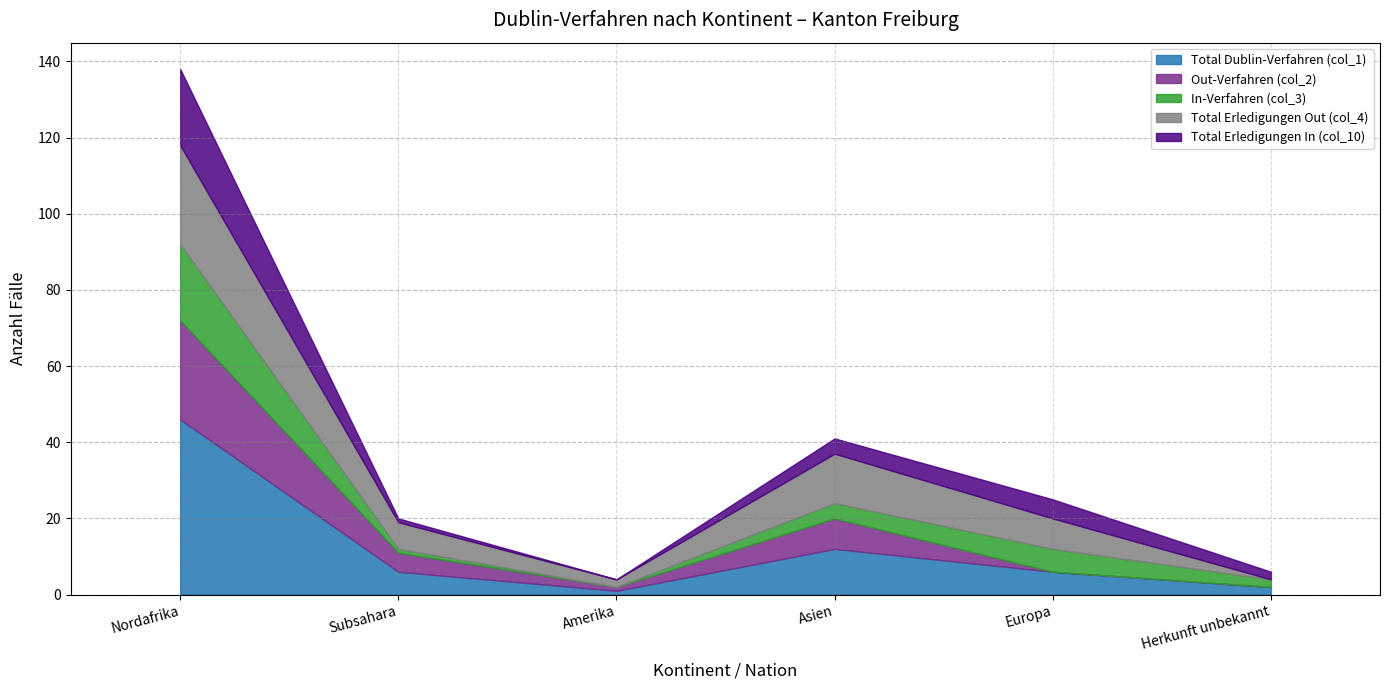

Reading left to right, extract all data points from this chart.

Total Dublin-Verfahren (col_1): Nordafrika=46	Subsahara=6	Amerika=1	Asien=12	Europa=6	Herkunft unbekannt=2
Out-Verfahren (col_2): Nordafrika=26	Subsahara=5	Amerika=1	Asien=8	Europa=0	Herkunft unbekannt=0
In-Verfahren (col_3): Nordafrika=20	Subsahara=1	Amerika=0	Asien=4	Europa=6	Herkunft unbekannt=2
Total Erledigungen Out (col_4): Nordafrika=26	Subsahara=7	Amerika=2	Asien=13	Europa=8	Herkunft unbekannt=0
Total Erledigungen In (col_10): Nordafrika=20	Subsahara=1	Amerika=0	Asien=4	Europa=5	Herkunft unbekannt=2